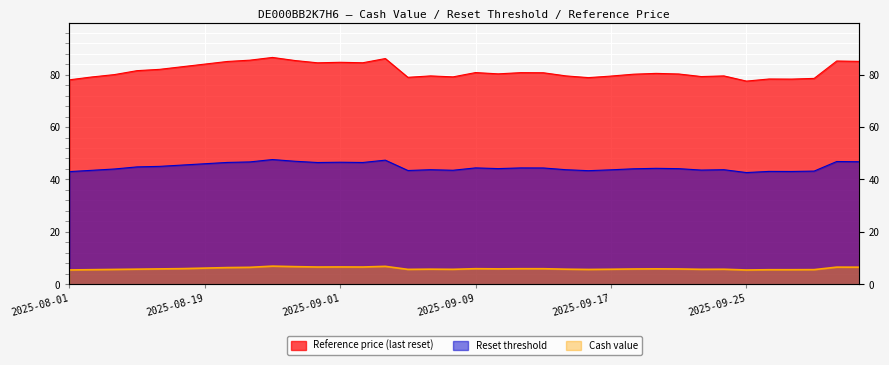

What is the difference between the Reset threshold values at 2025-09-03 and 2025-08-11?

2.6